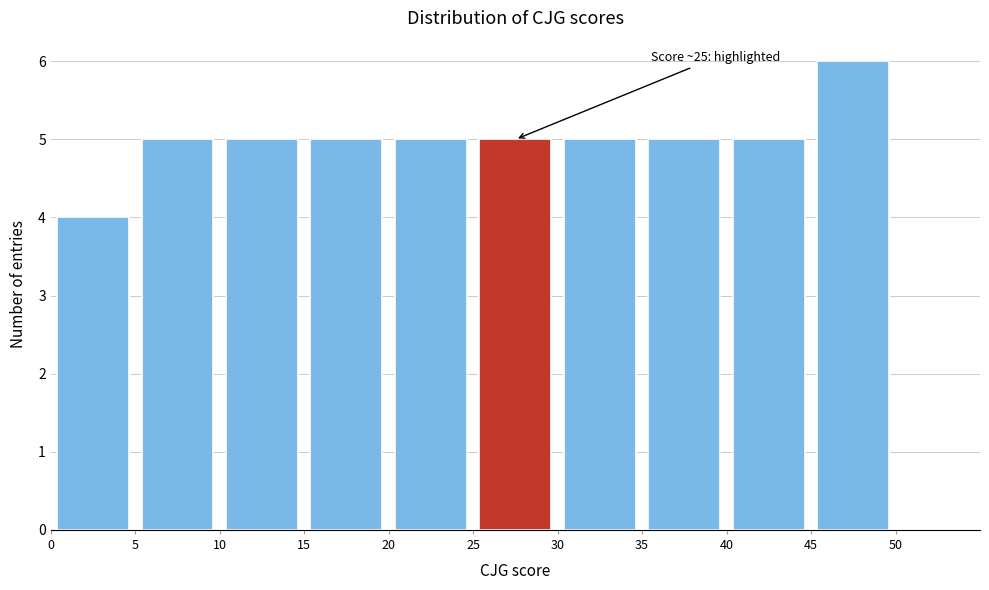

Which range on the x-axis has the tallest bar?

45 to 50